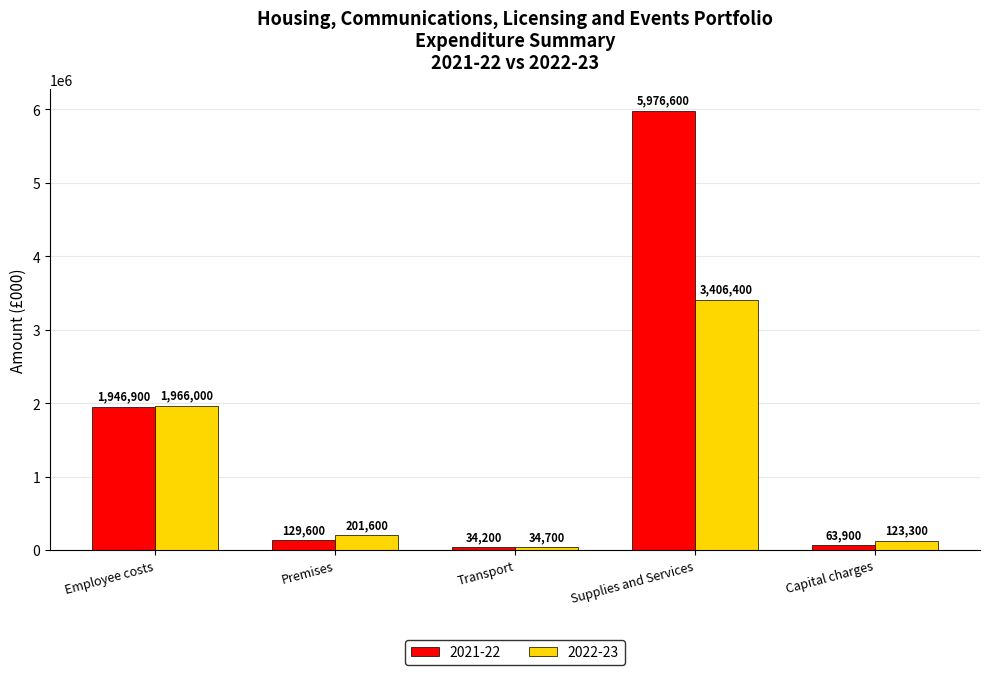

Are the bars grouped side by side (vs. stacked)?

Yes